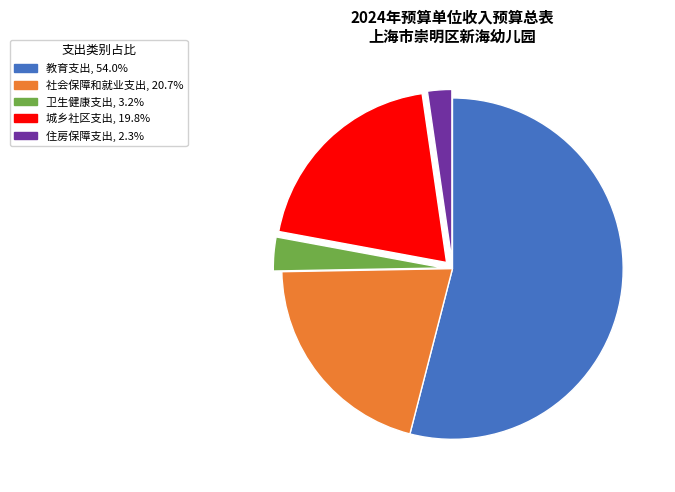

Rank the categories by value from lowest to highest.

住房保障支出, 卫生健康支出, 城乡社区支出, 社会保障和就业支出, 教育支出